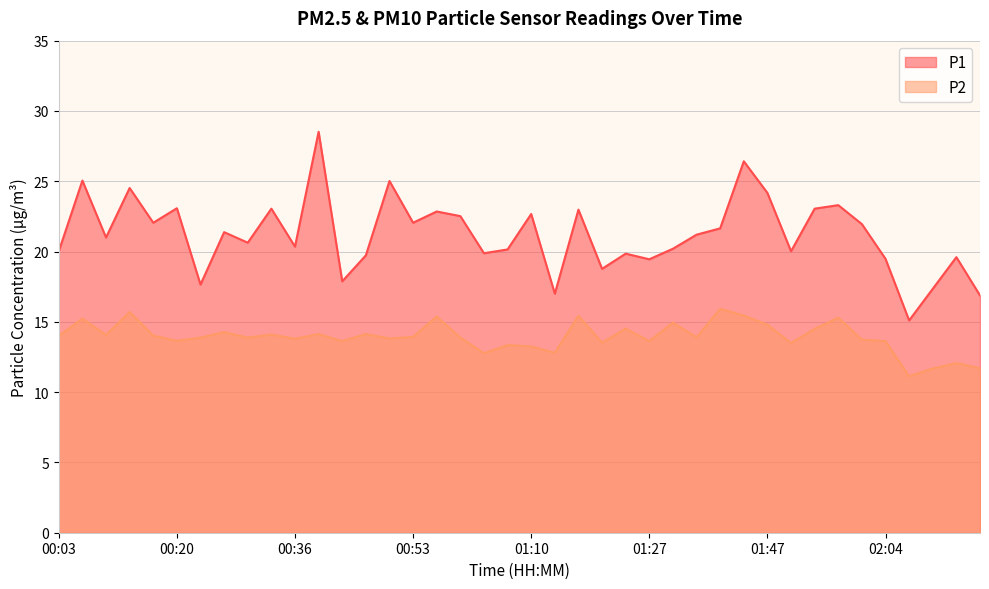

What is the minimum value for P2?

11.1